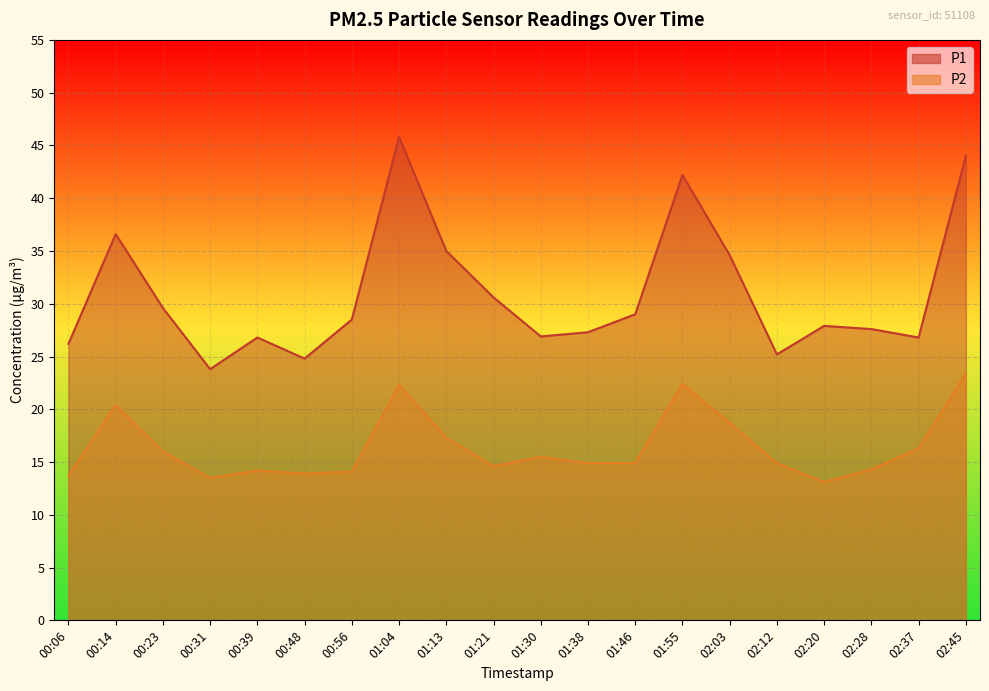

How many lines are shown in the chart?

2